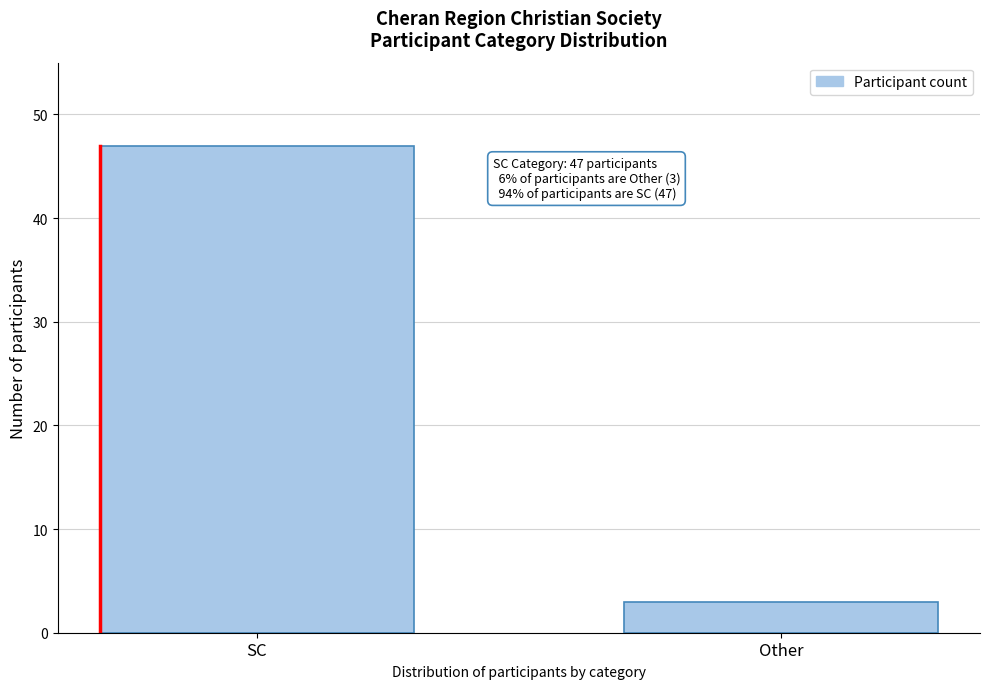

Reading left to right, extract all data points from this chart.

SC=47	Other=3